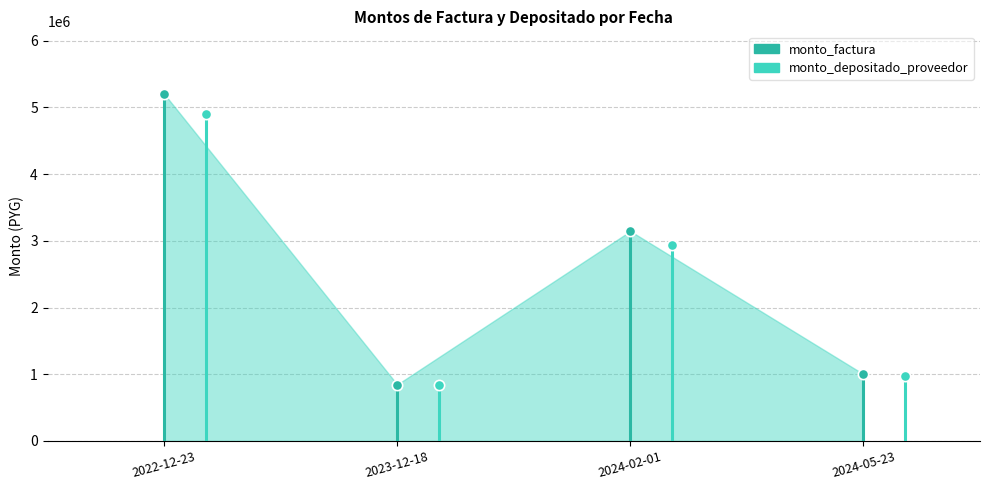

Which series has the largest Y range (max minus min)?

monto_factura